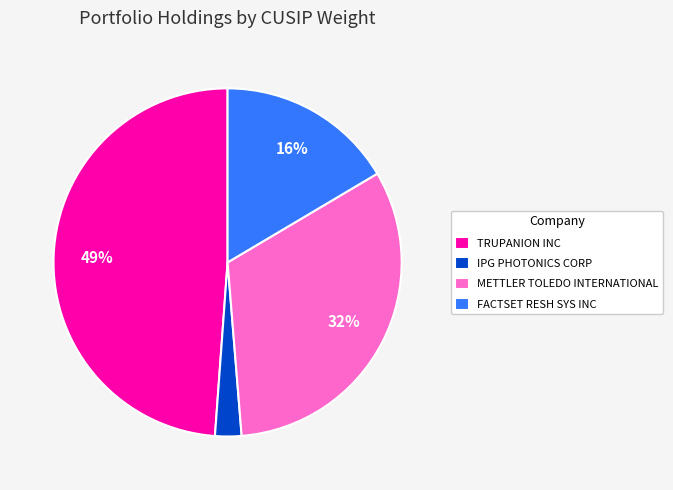

Do TRUPANION INC and METTLER TOLEDO INTERNATIONAL together represent more than half of the pie?

Yes